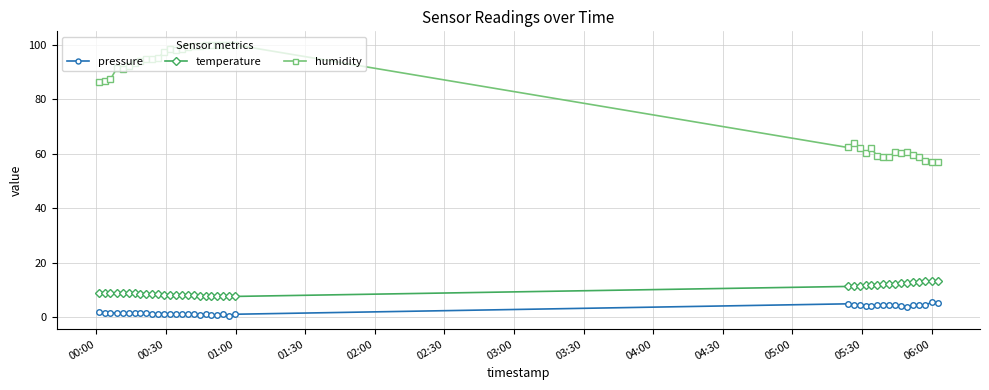

What is the lowest value of the temperature series?

7.6